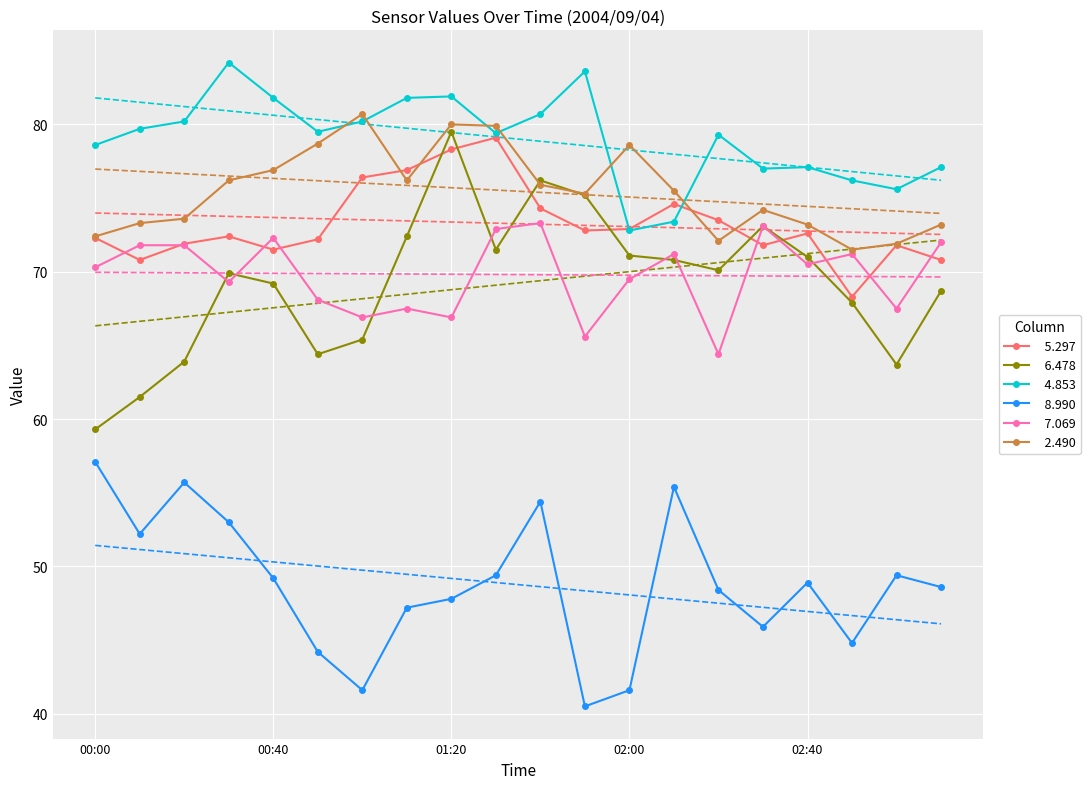

True or false:   4.853 has more than 0 interior local peaks.

True